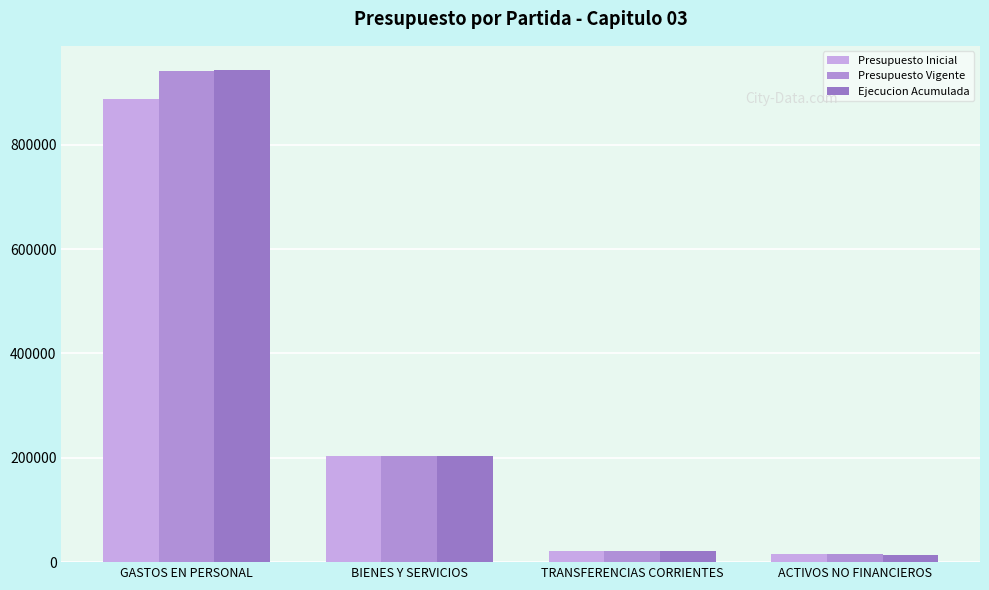

Does the chart contain stacked bars?

No